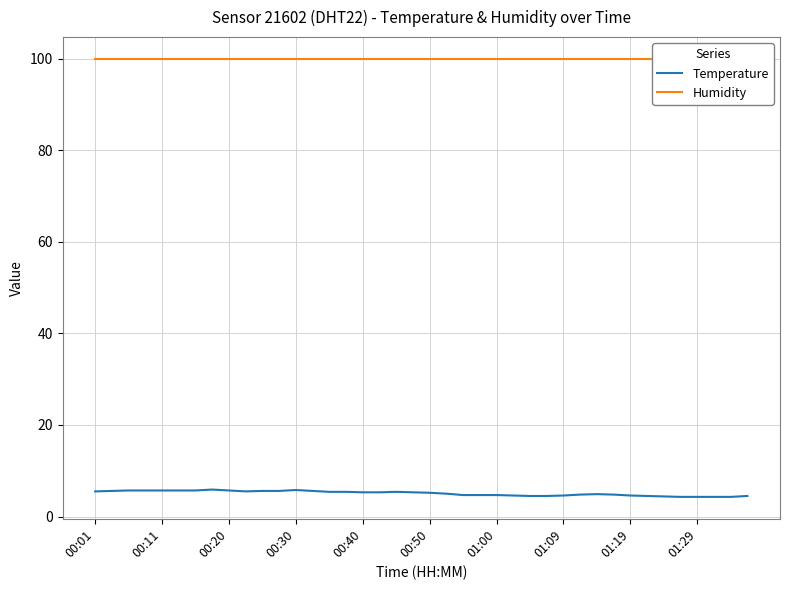

What is the maximum value for Temperature?

5.9